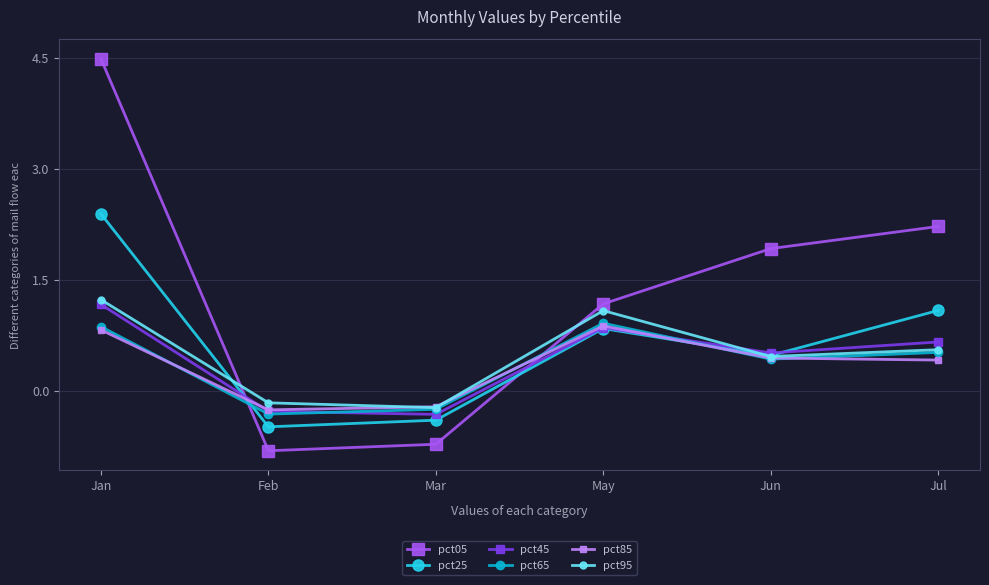

Is the value of pct95 at Jul greater than the value of pct85 at Jul?

Yes